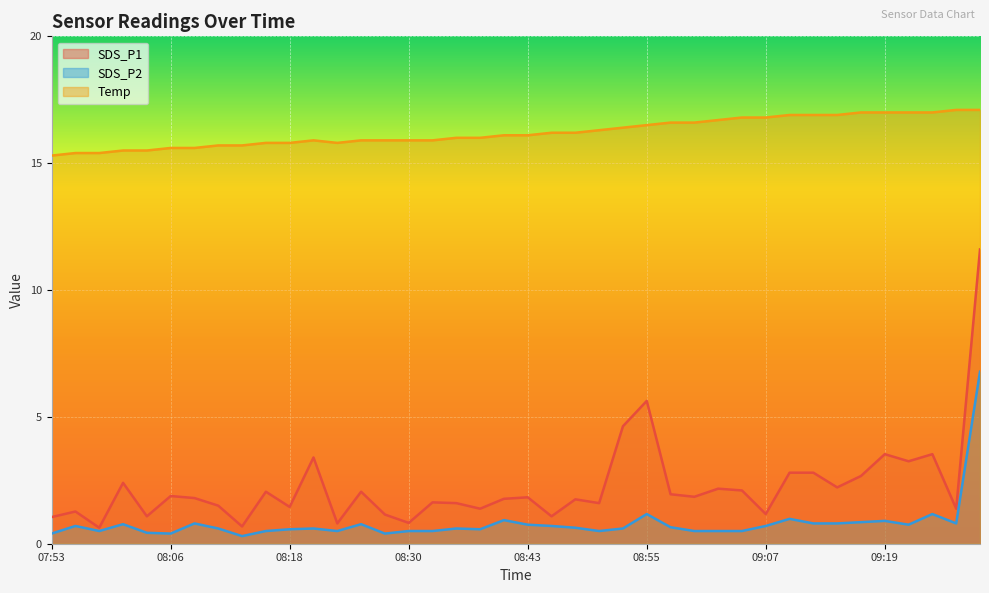

The SDS_P2 series shows 1.0 at 09:10. True or false?

True